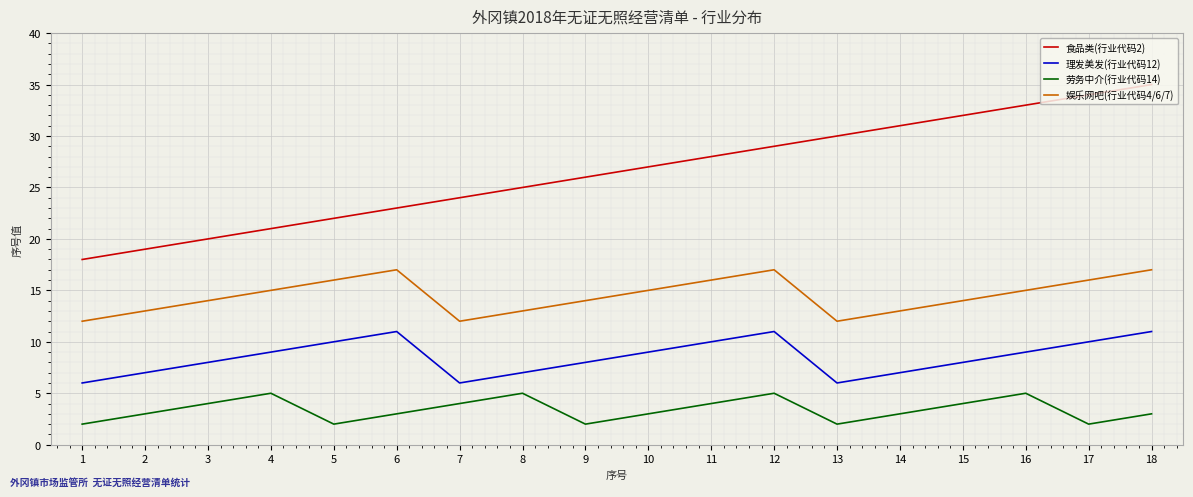

What is the sum of the 食品类(行业代码2) values at 17 and 3?

54